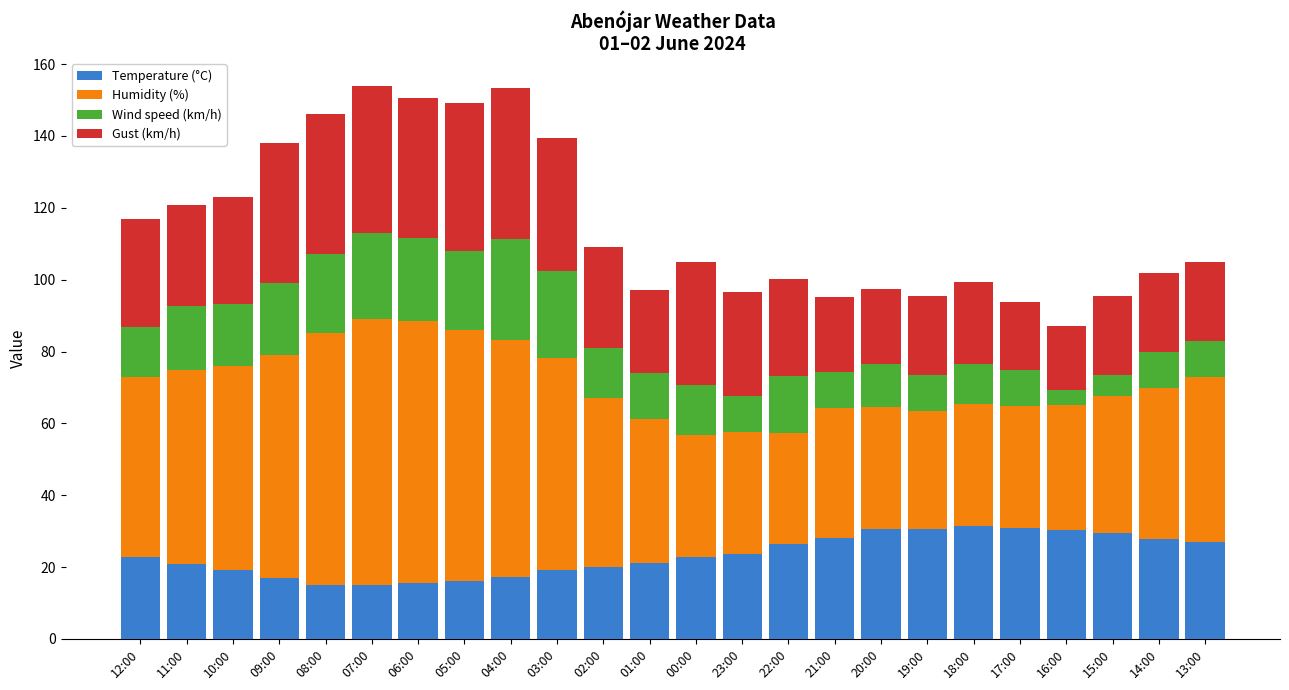

What is the difference between the Temperature (°C) values at 01:00 and 17:00?

9.8